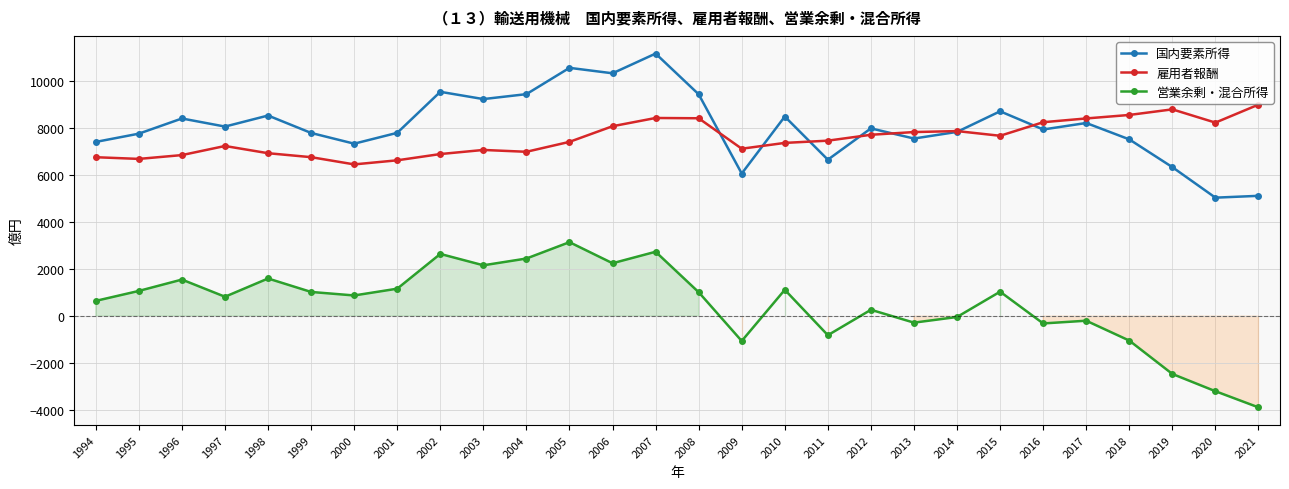

In 国内要素所得, how many points are higher than both neighbors (excluding endpoints)?

9